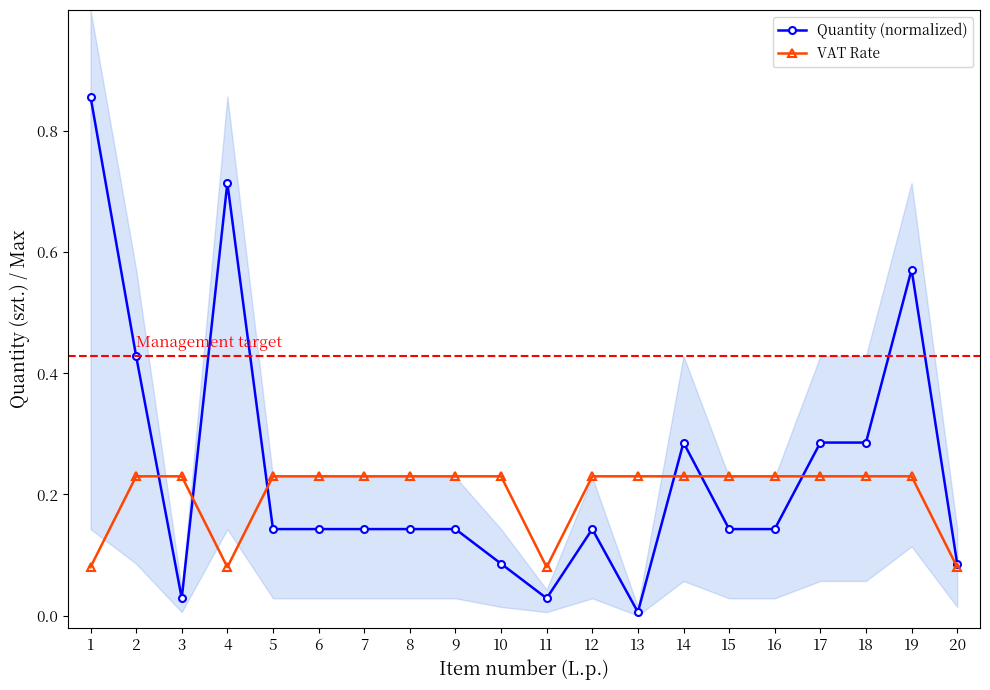

The value of Quantity (normalized) at 19 is 0.6. True or false?

True